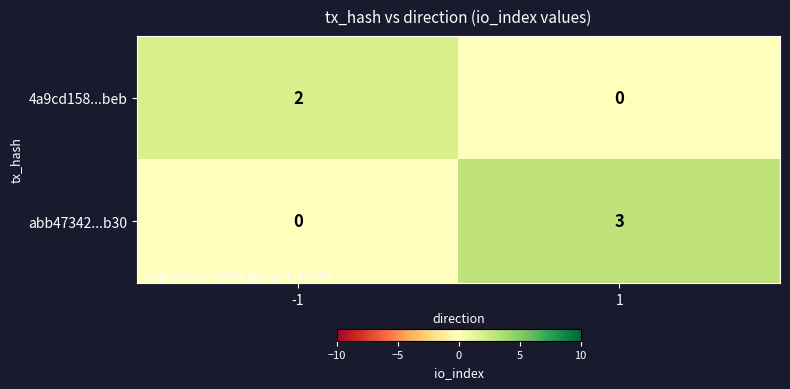

What is the sum of all abb47342...b30 values?

3